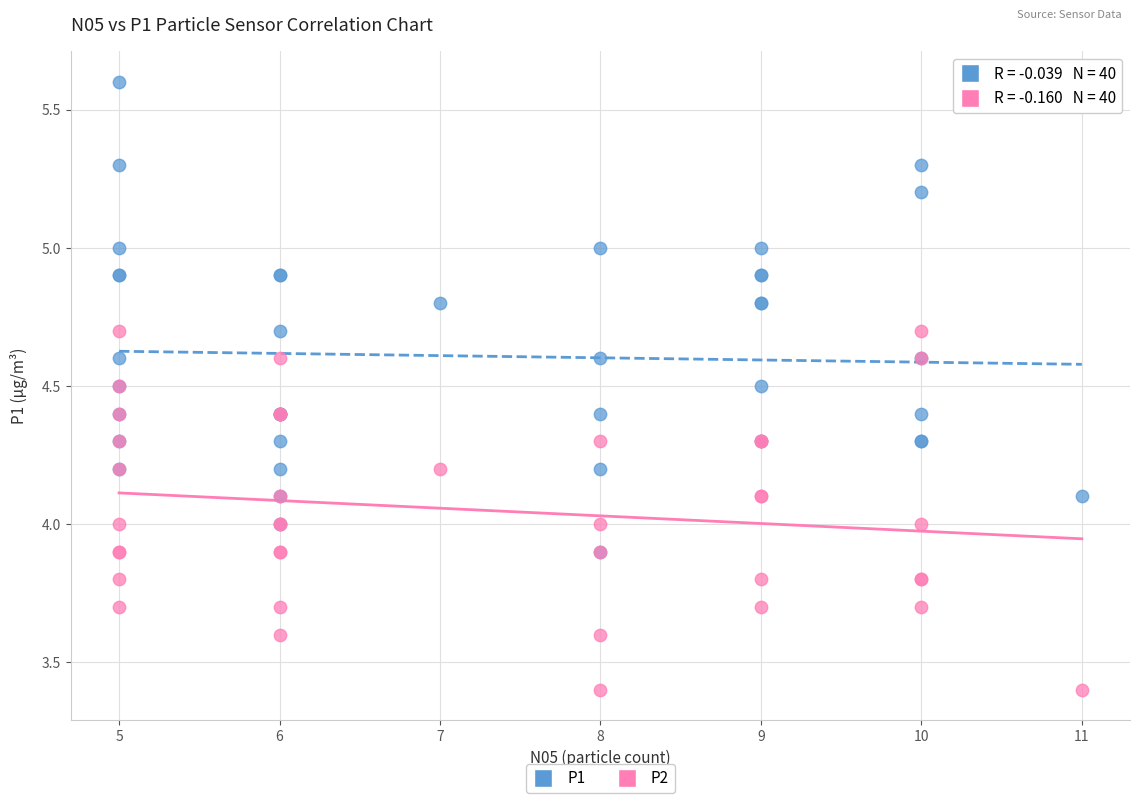

Which series contains the highest Y value?

P1